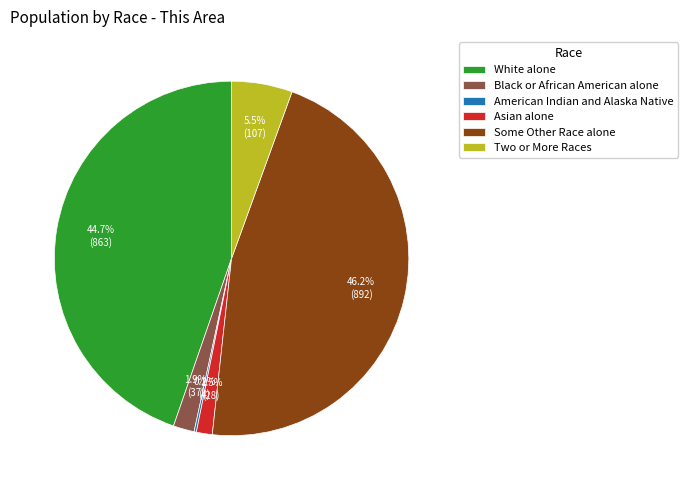

Is there a majority slice in this chart?

No